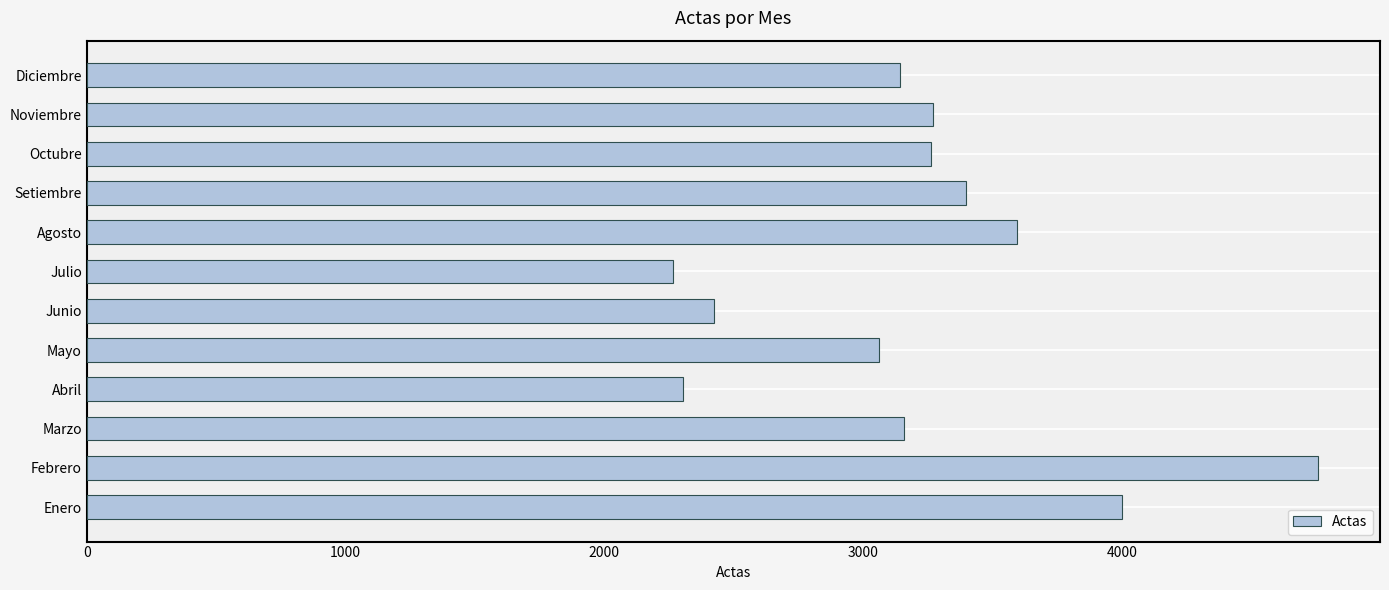

How many values are below 3264?

6